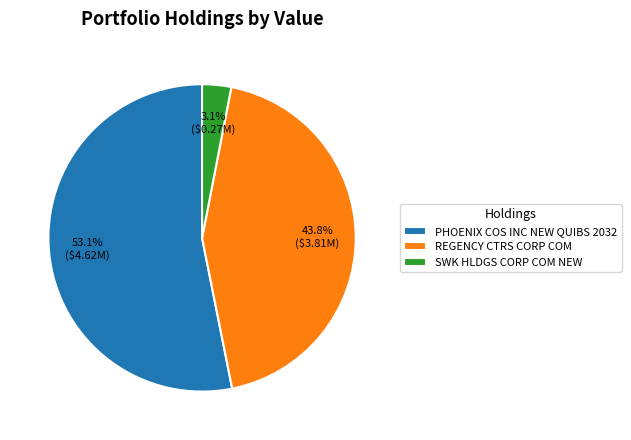

Which category has the biggest portion of the pie?

PHOENIX COS INC NEW QUIBS 2032